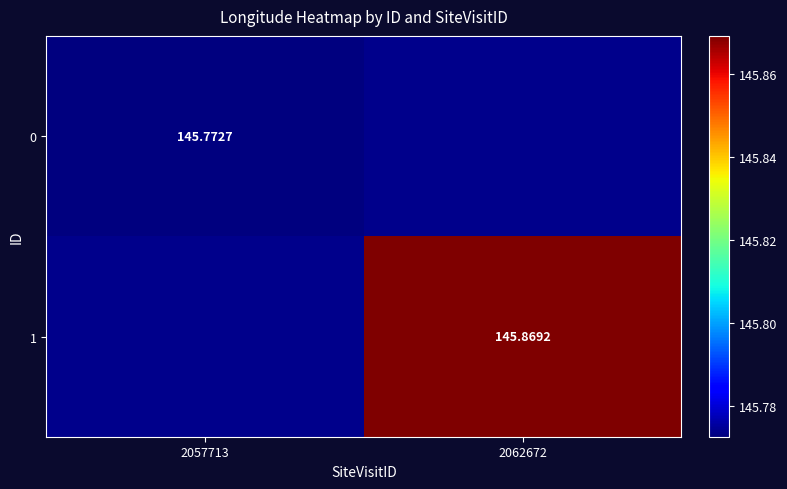

How many data points does each series have?

2